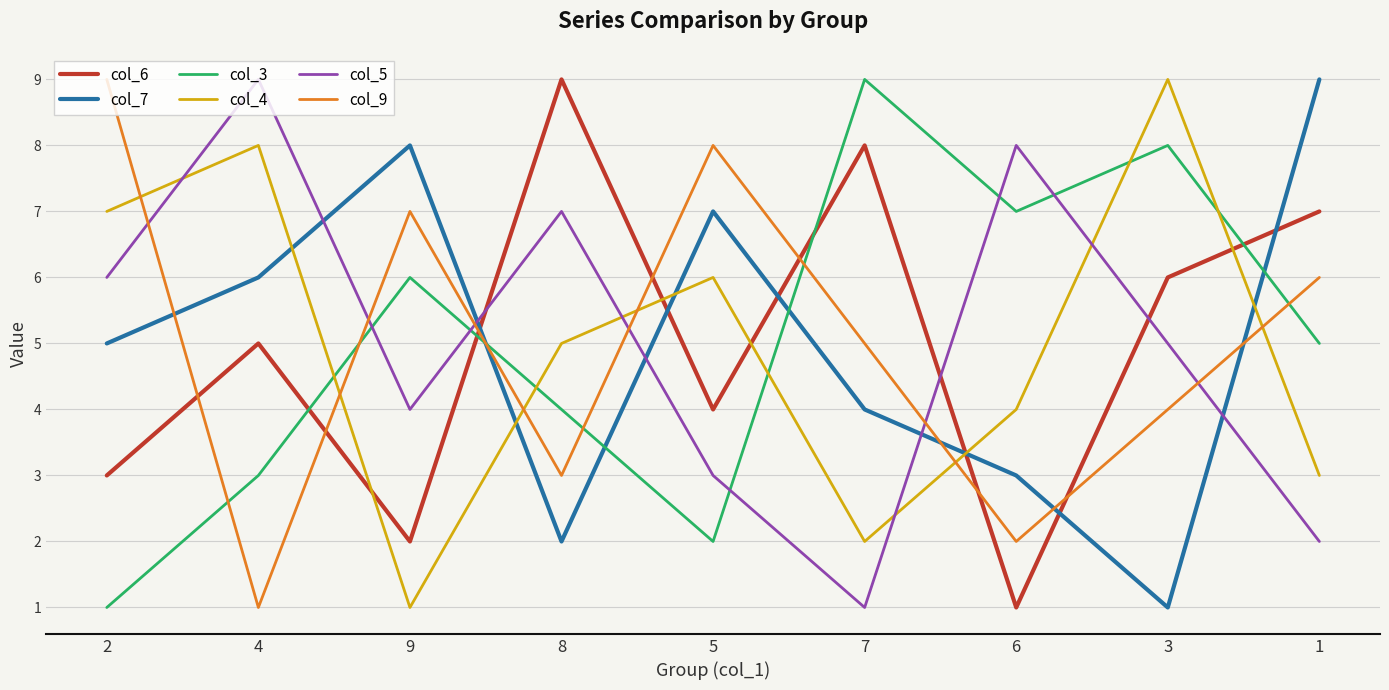

Reading right to left, transcribe all the data shown in this chart.

col_6: 1=7	3=6	6=1	7=8	5=4	8=9	9=2	4=5	2=3
col_7: 1=9	3=1	6=3	7=4	5=7	8=2	9=8	4=6	2=5
col_3: 1=5	3=8	6=7	7=9	5=2	8=4	9=6	4=3	2=1
col_4: 1=3	3=9	6=4	7=2	5=6	8=5	9=1	4=8	2=7
col_5: 1=2	3=5	6=8	7=1	5=3	8=7	9=4	4=9	2=6
col_9: 1=6	3=4	6=2	7=5	5=8	8=3	9=7	4=1	2=9